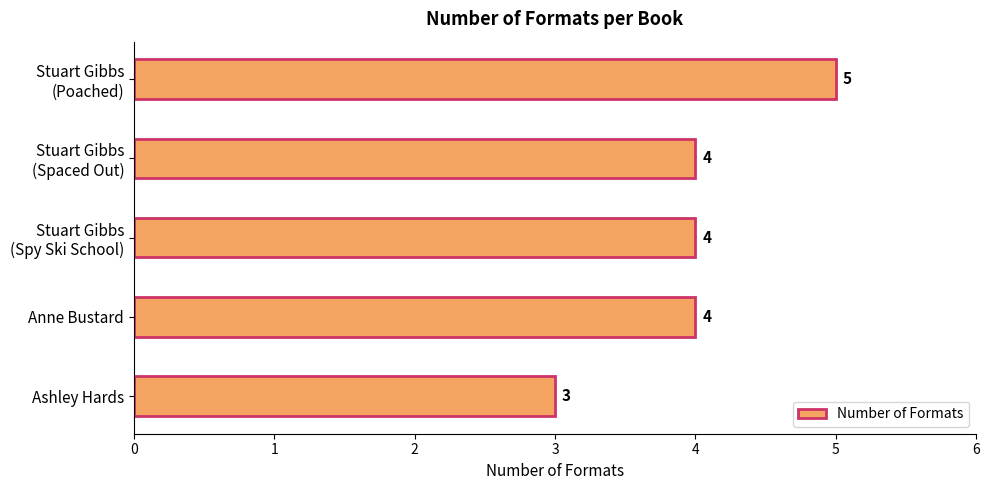

How many data points are less than 4?

1